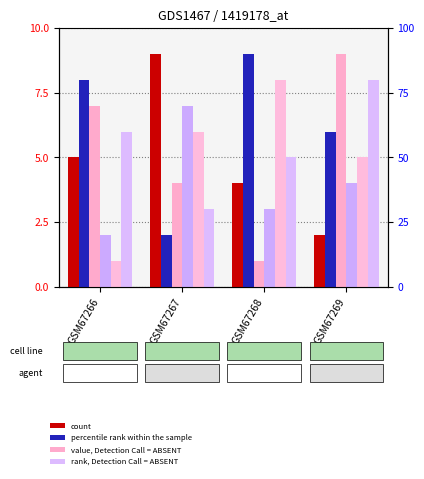

Are the bars grouped side by side (vs. stacked)?

Yes